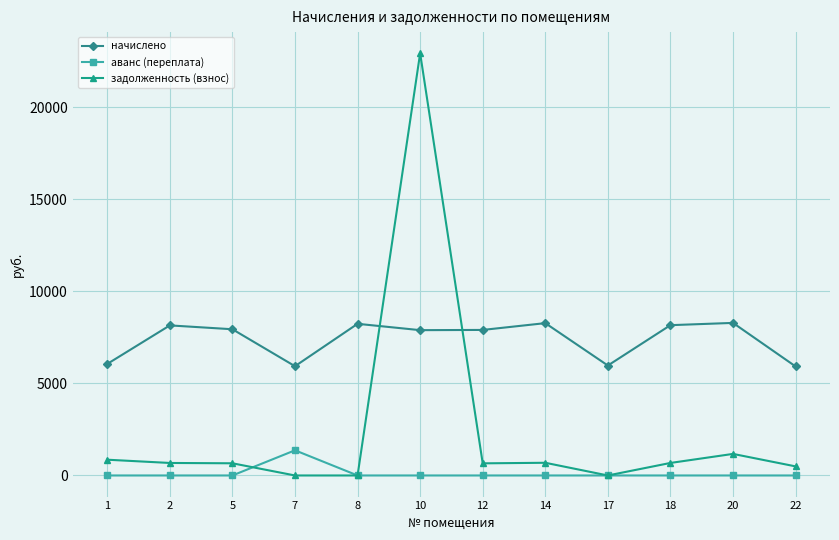

How many lines are shown in the chart?

3